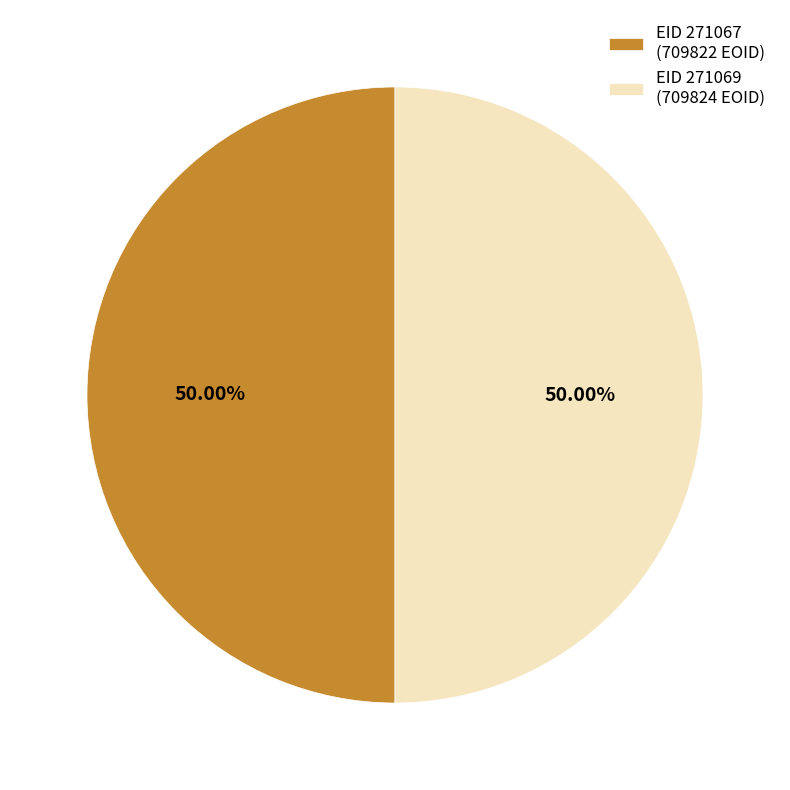

Approximately how many times larger is the value at EID 271067 (709822 EOID) compared to EID 271069 (709824 EOID)?

1.0